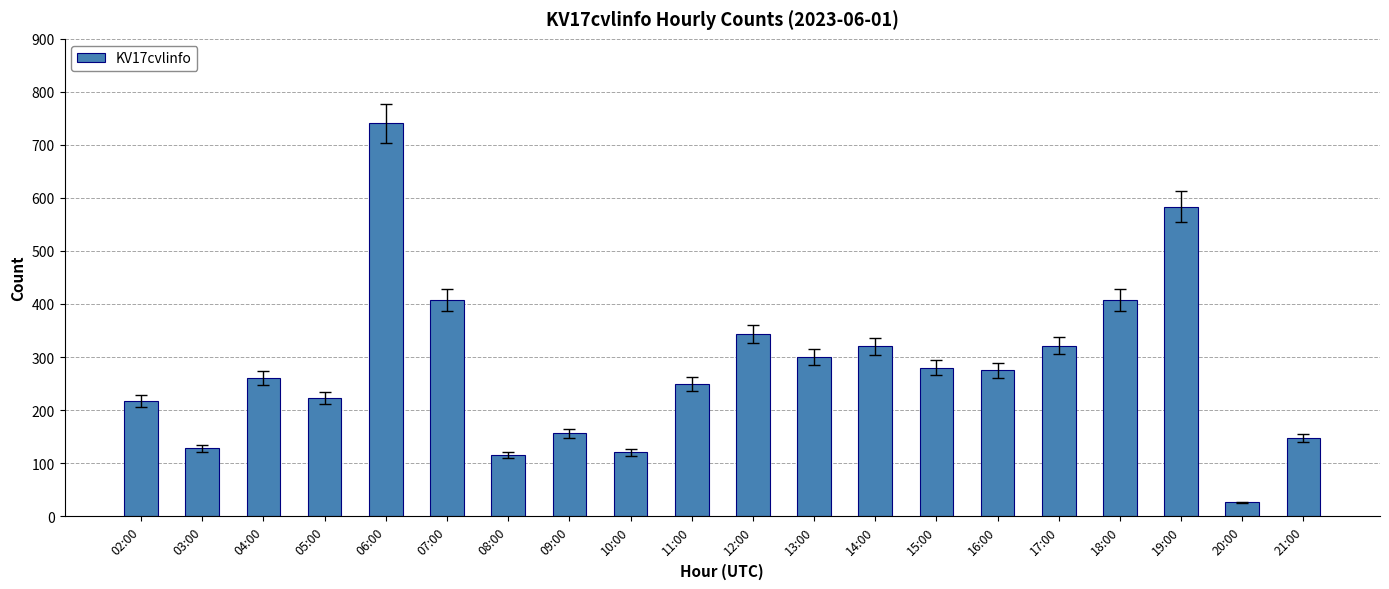

How many distinct data groups are displayed?

1